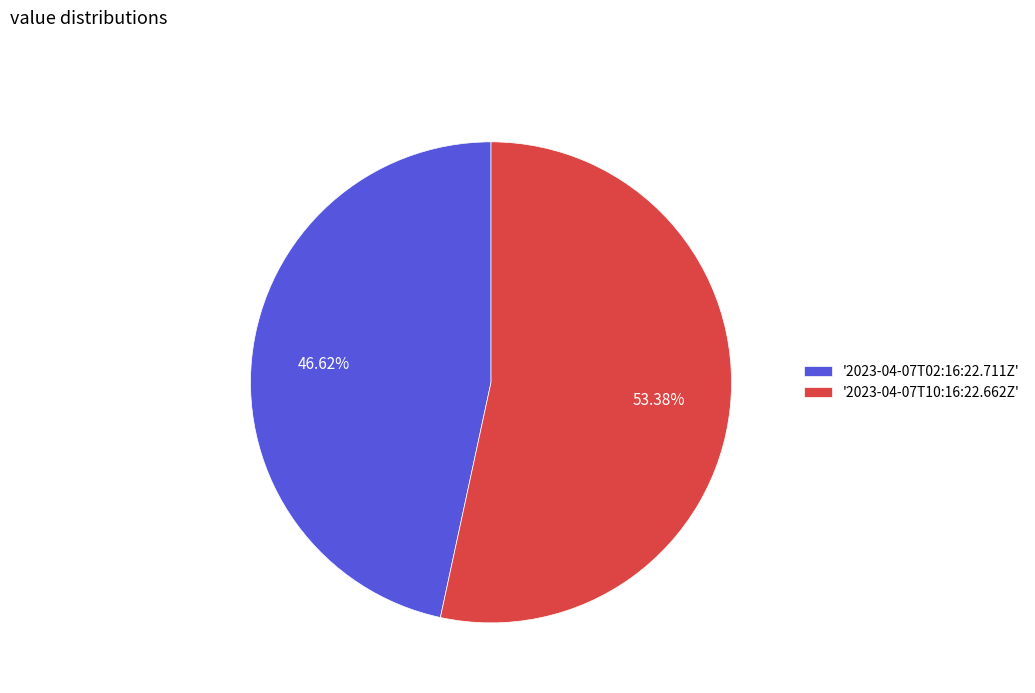

Is there a majority slice in this chart?

Yes